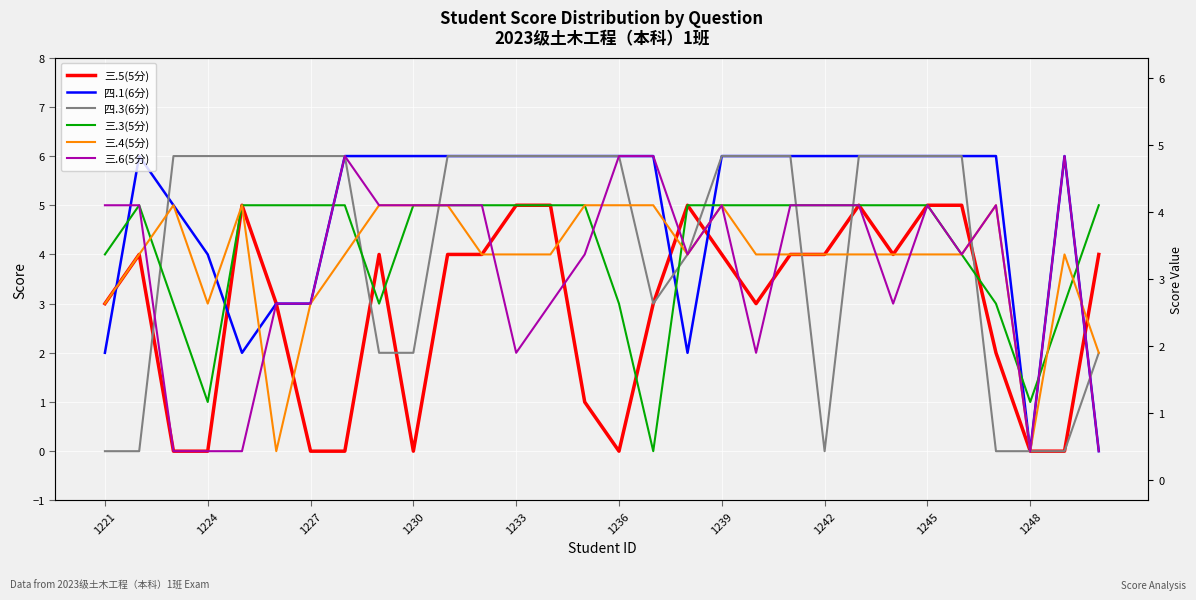

What position from the left is 1233?

5